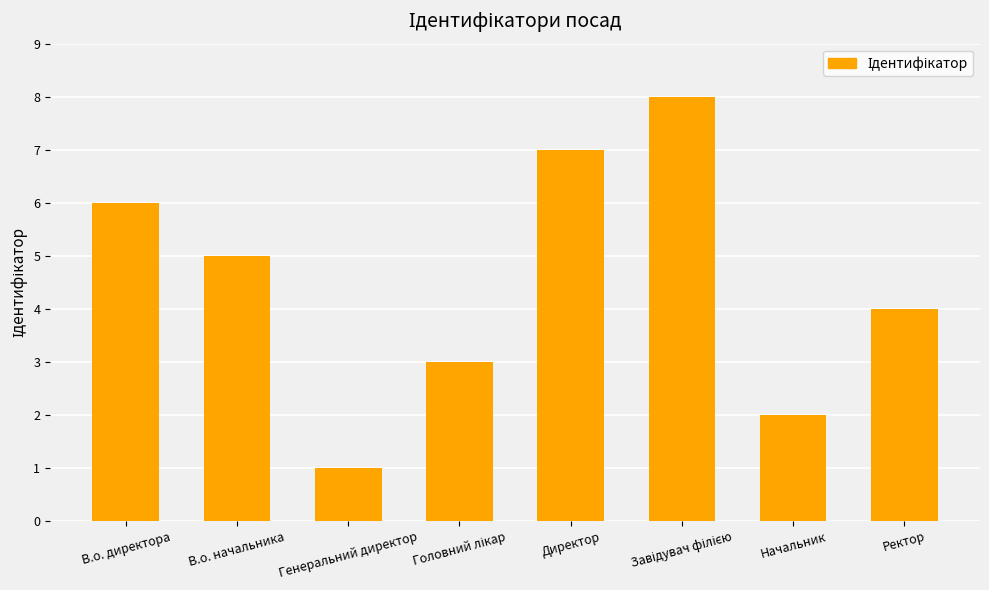

Reading left to right, what are all the values shown in this chart?

6	5	1	3	7	8	2	4